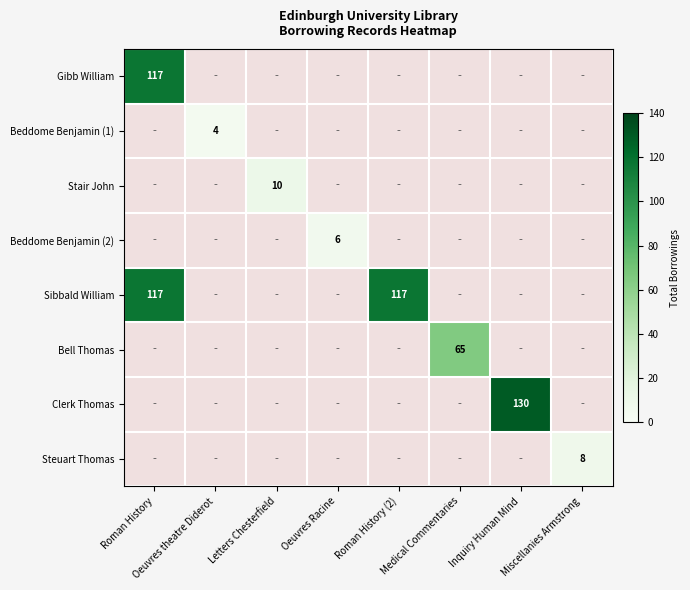

At how many categories does at least one series exceed 83?

3